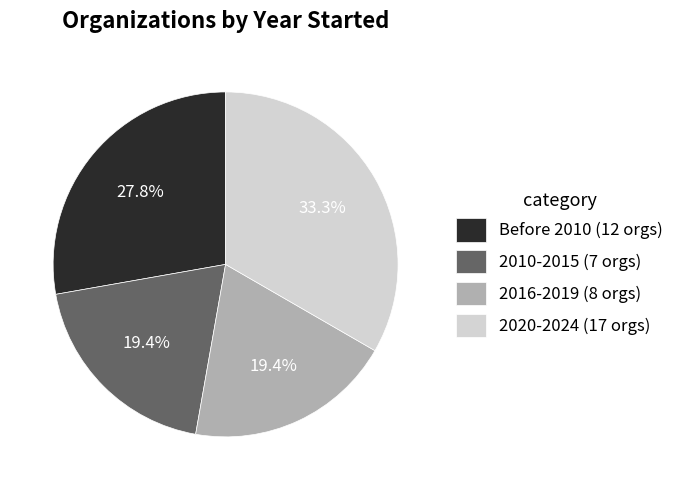

Count the number of slices in the pie.

4